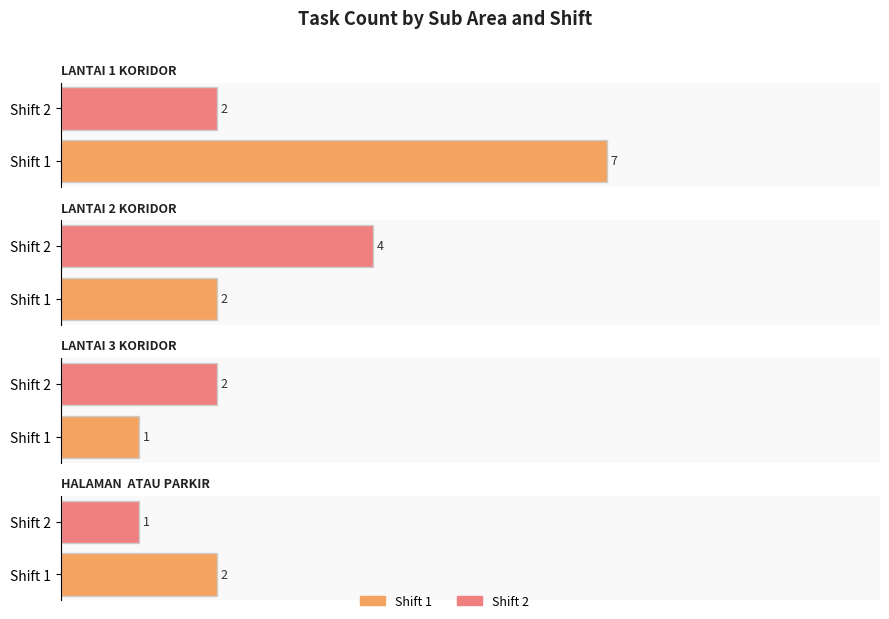

Reading left to right, extract all data points from this chart.

Shift 1: 7	2	1	2
Shift 2: 2	4	2	1